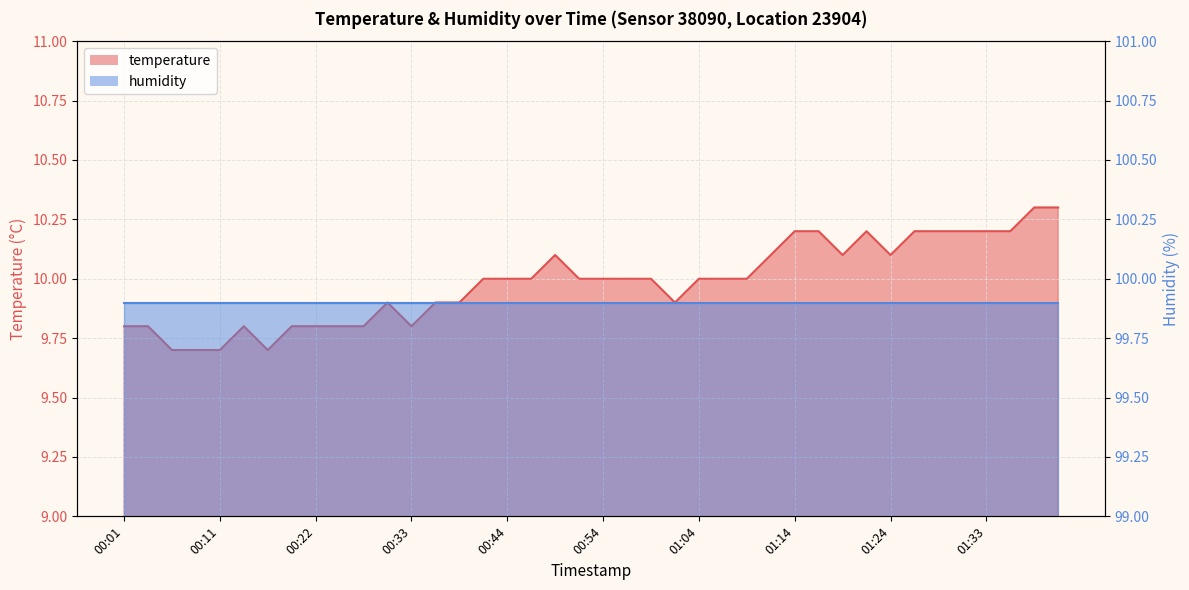

What value does the data have at 00:14?

9.8